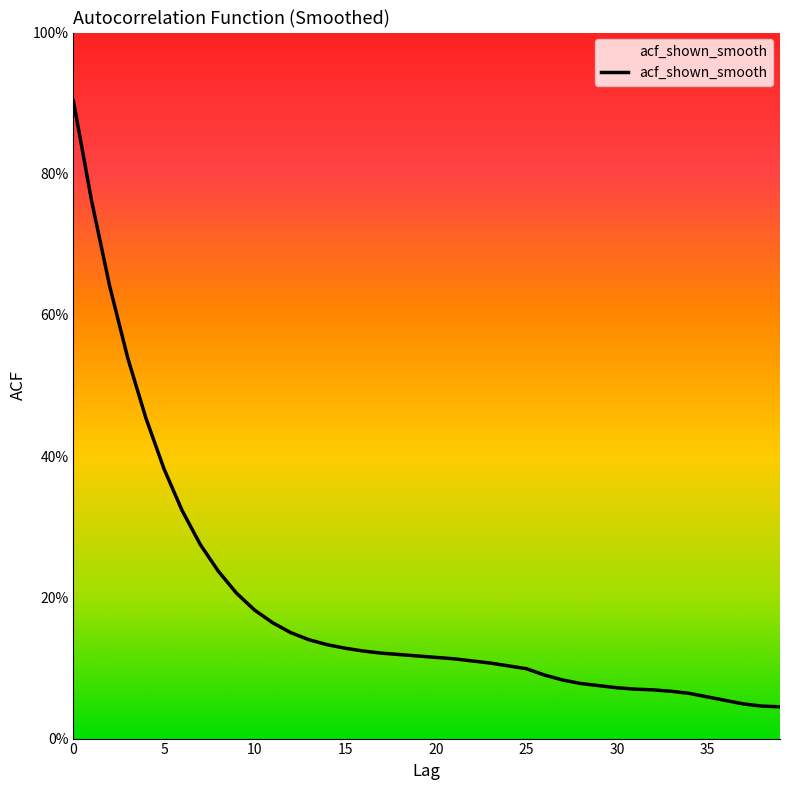

Is this an area chart (filled region under the line)?

Yes